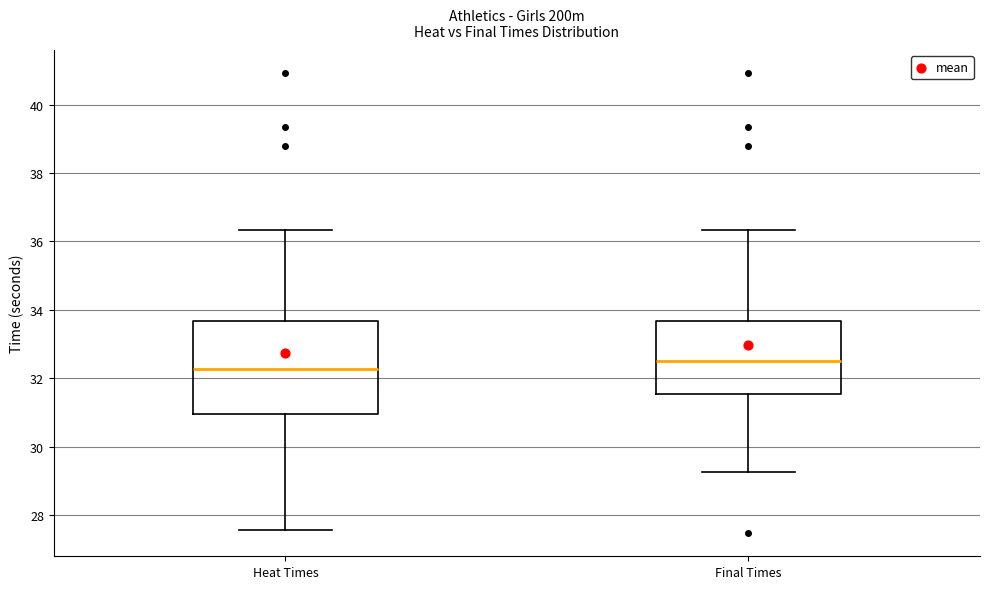

Reading left to right, read every box against the y-axis: the position of its median line, the range the box covers, and the ends of its whiskers. The values are not printed on the chart, so give them approximately, as read against the axis.

Heat Times: median 32.2, box 31.0 to 33.6, whiskers 27.6 to 36.4
Final Times: median 32.6, box 31.6 to 33.6, whiskers 29.2 to 36.4